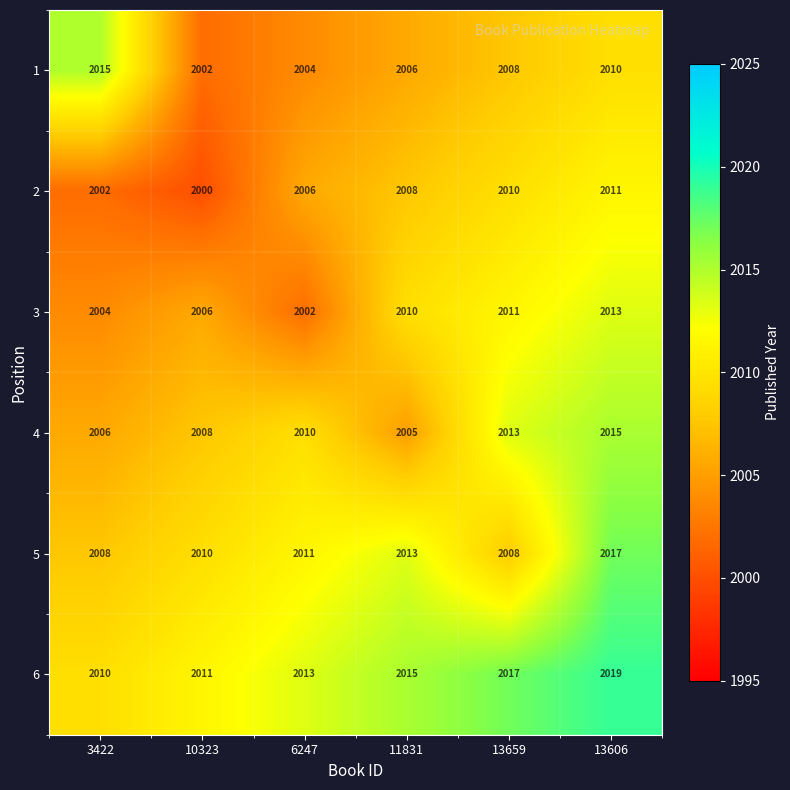

The 5 series shows 2011 at 6247. True or false?

True